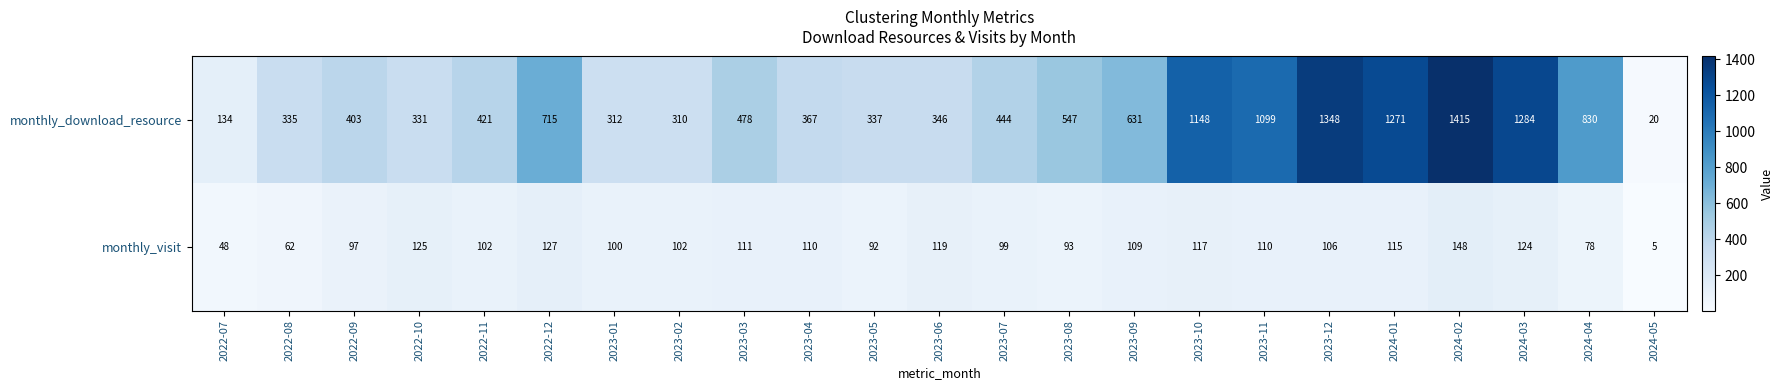

What is the difference between the highest and lowest values at 2023-09?

522